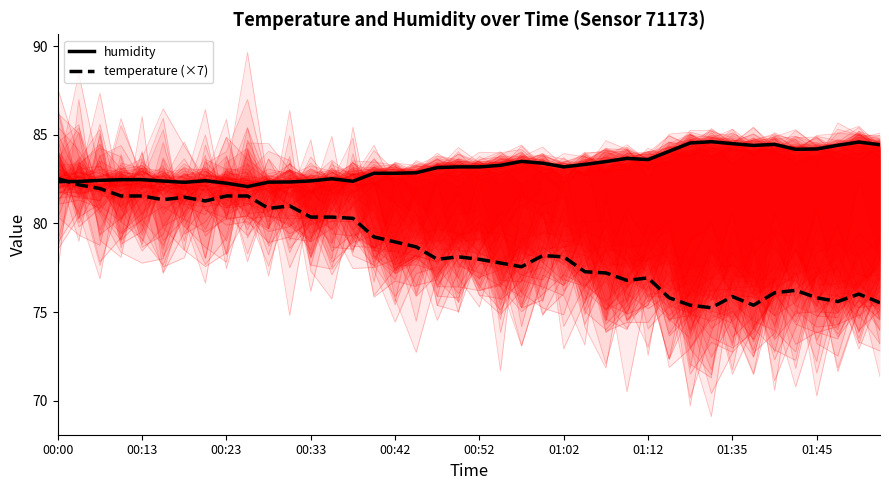

How many data points in temperature (×7) are less than 78?

19